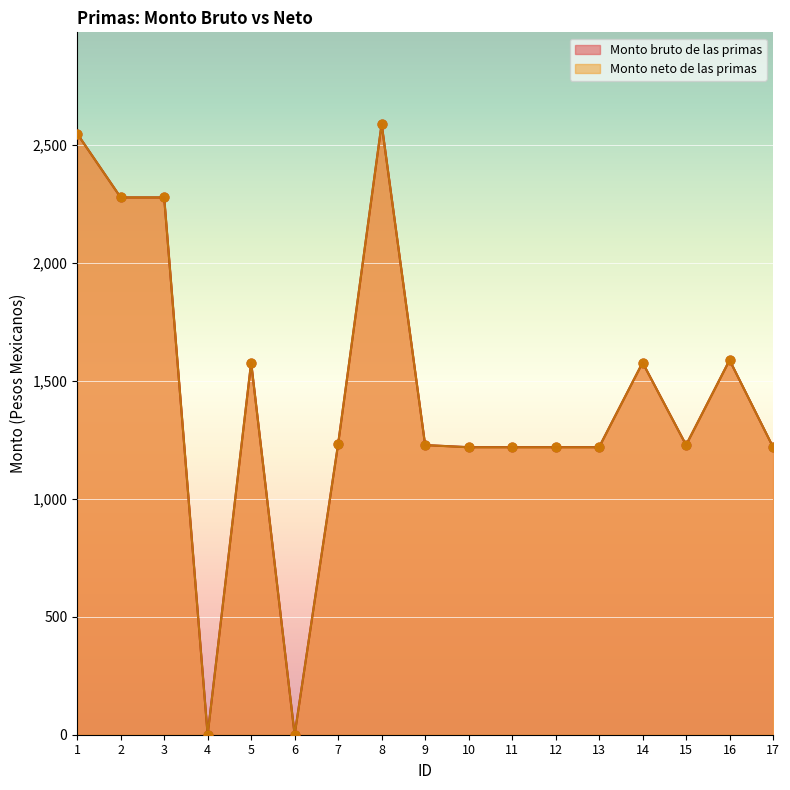

At how many categories does at least one series exceed 2115?

4